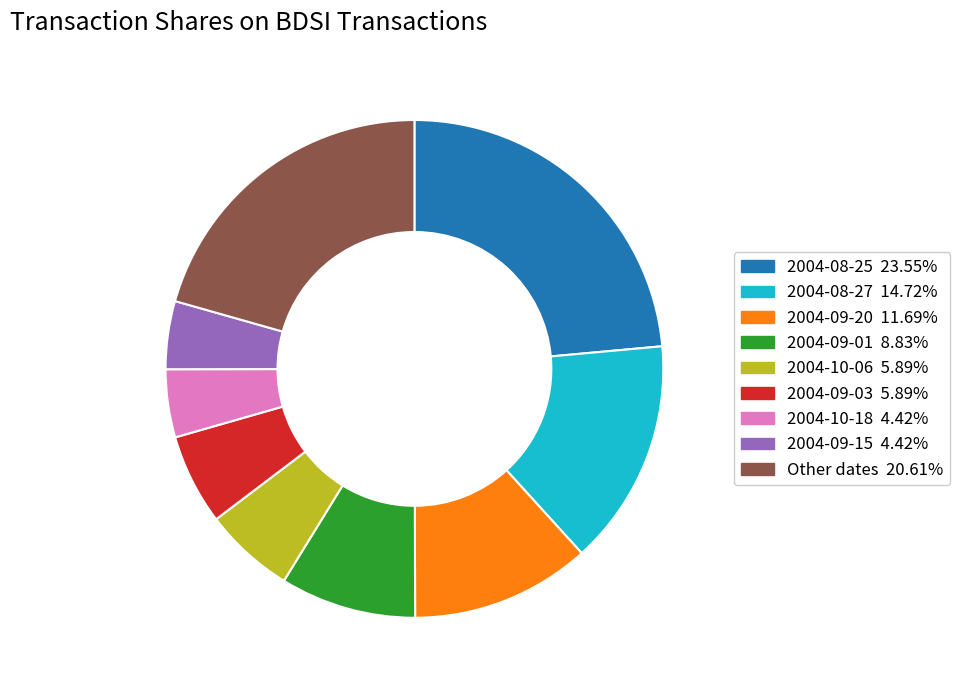

How many slices are in this pie chart?

9